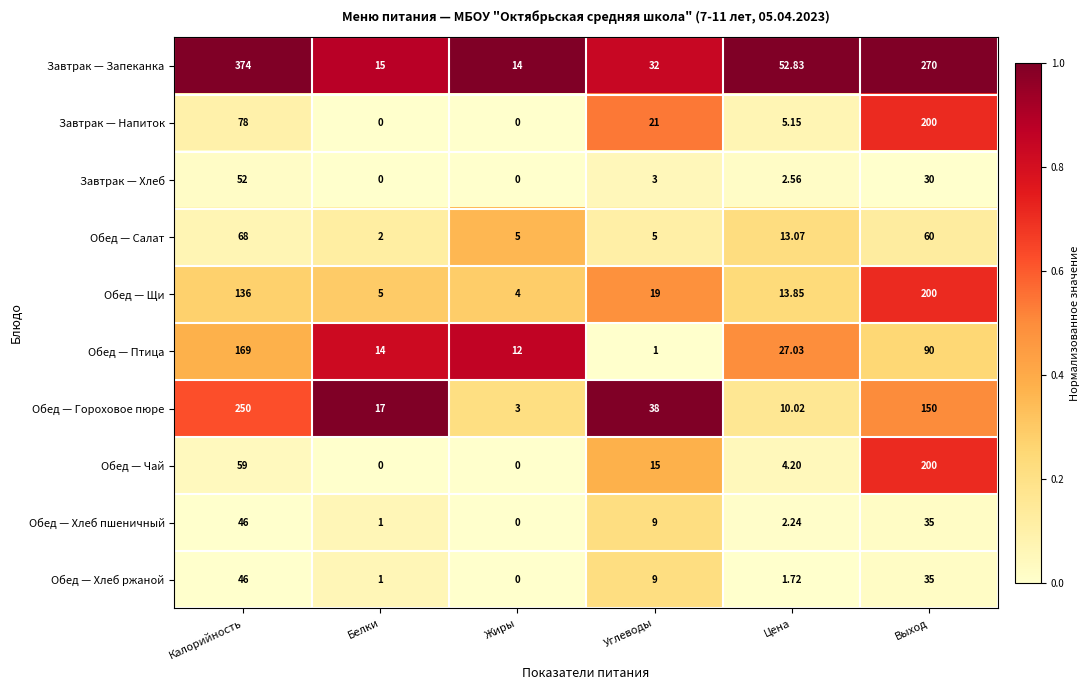

Is the value of Обед — Хлеб ржаной at Углеводы greater than the value of Обед — Щи at Углеводы?

No